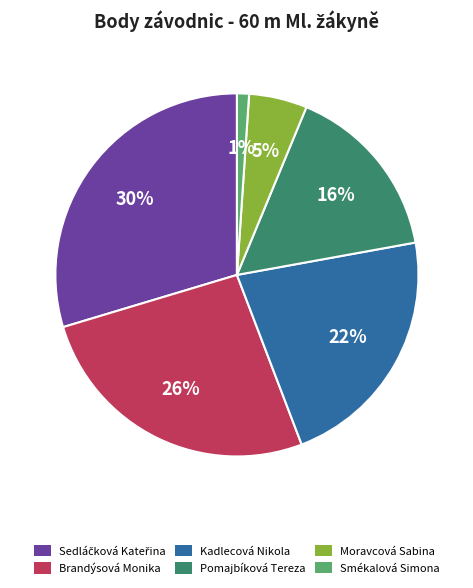

To the nearest percent, what percentage of the pie is Pomajbíková Tereza?

16%